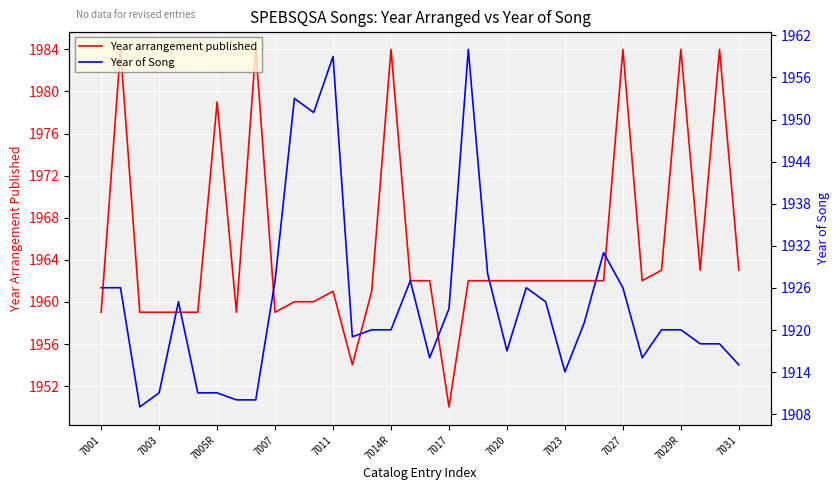

What is the maximum value for Year arrangement published?

1984